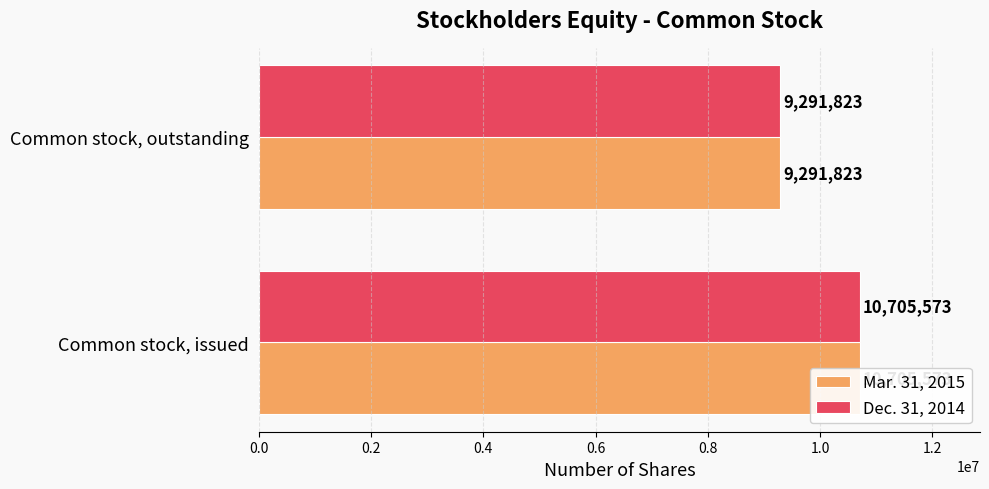

What is the value of the Dec. 31, 2014 bar at the 2nd from the left?

9291823